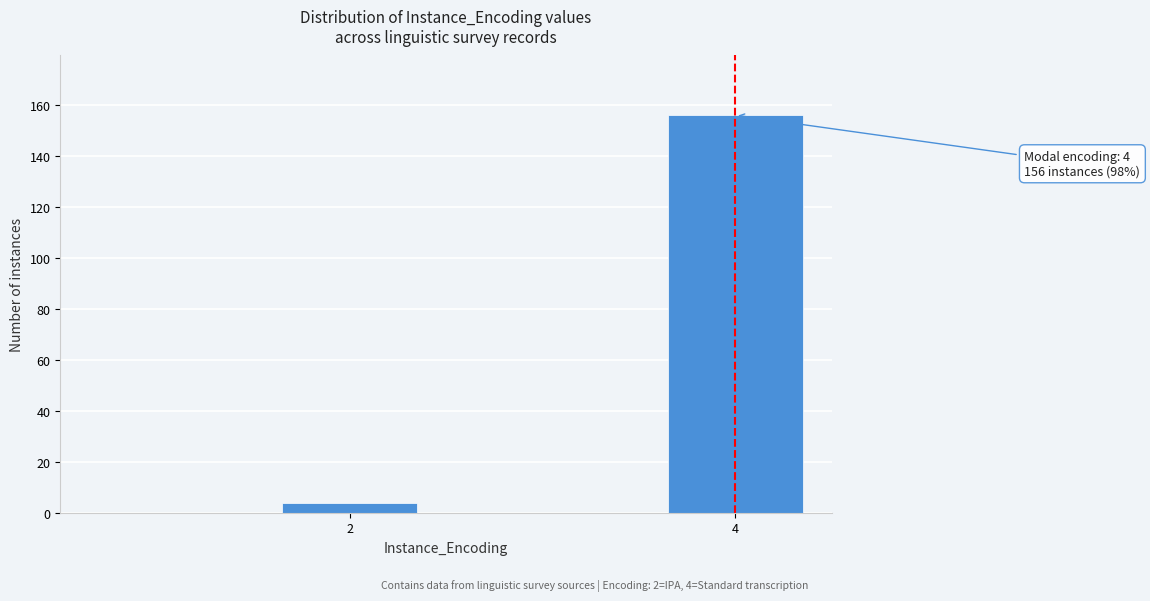

Reading left to right, list all the values displayed in this chart.

4	156